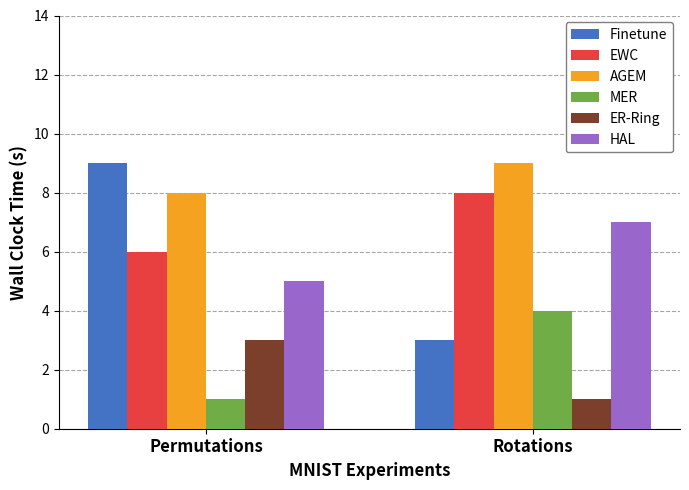

How many MER values are between 1 and 4?

2